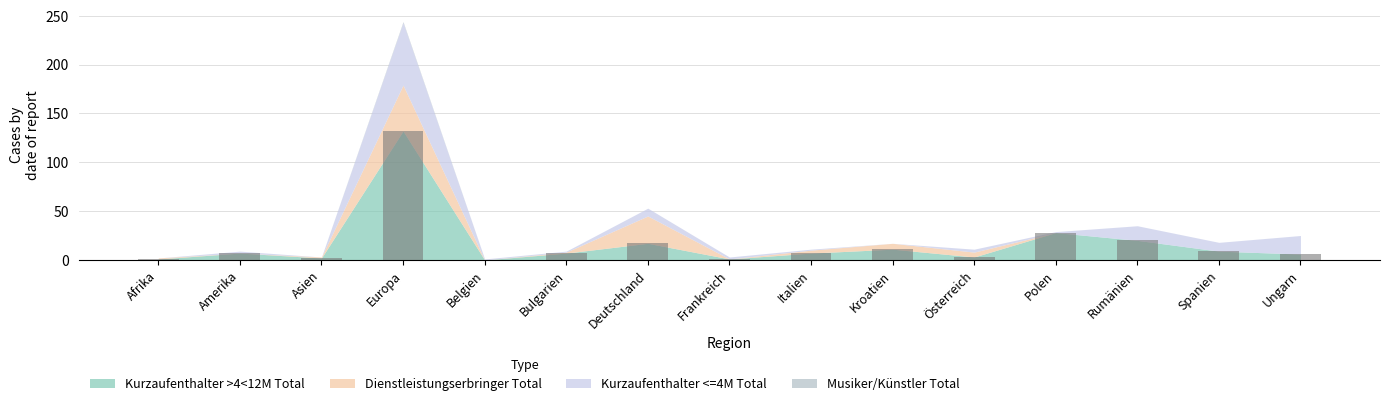

Are the bars horizontal?

No